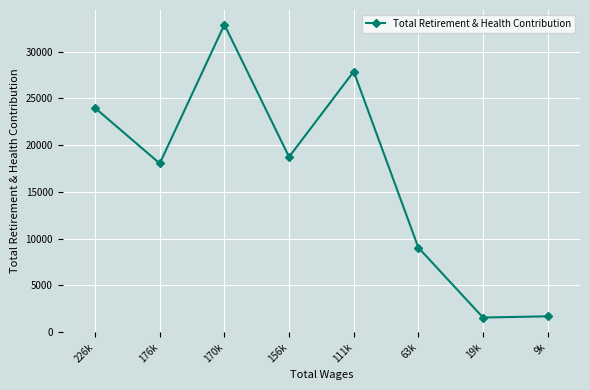

Which has a higher value, 156k or 19k?

156k